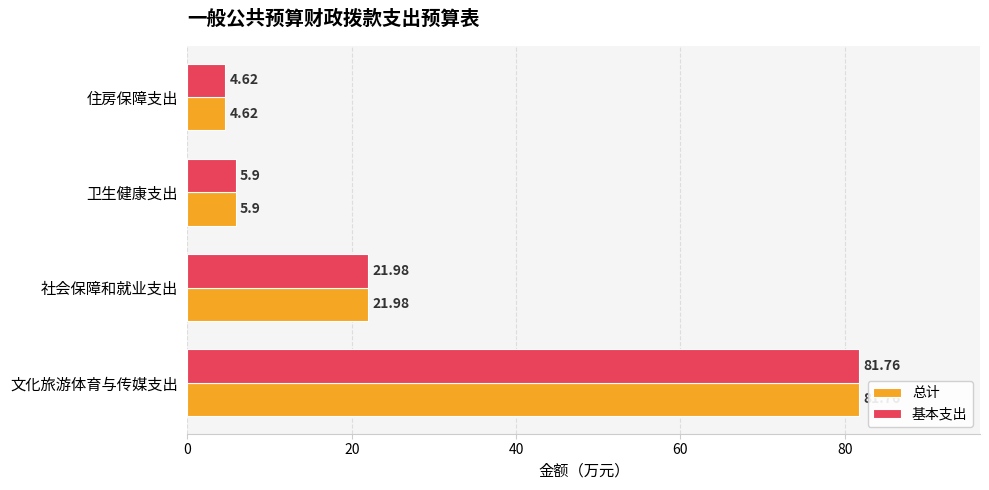

What is the total value across all series at 社会保障和就业支出?

44.0